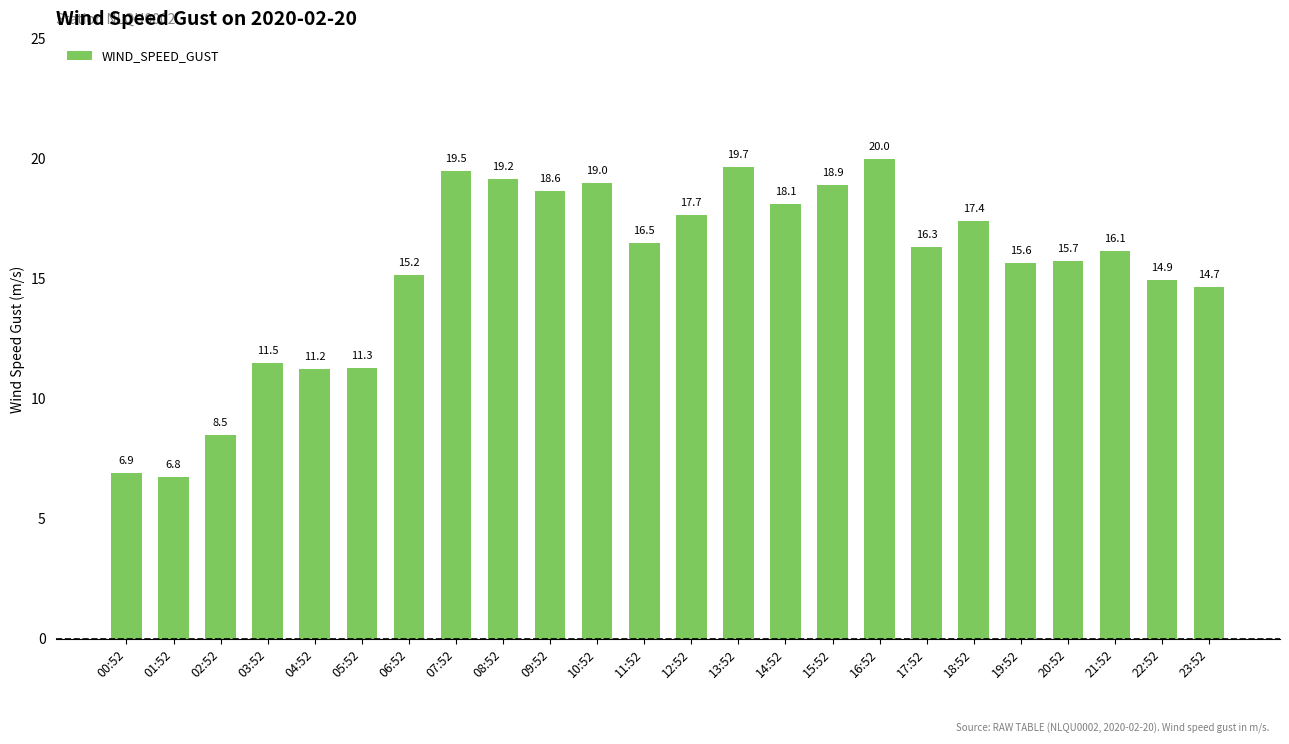

Is it true that the value at 18:52 is 17.4?

True